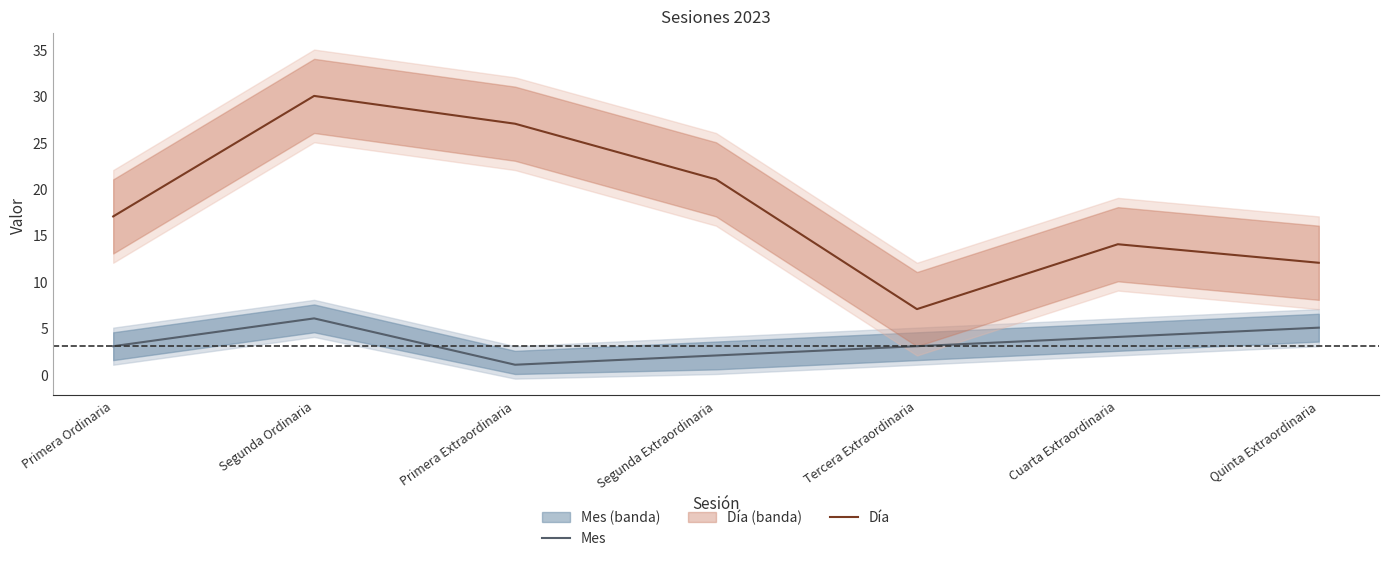

Reading left to right, transcribe all the data shown in this chart.

Mes: 3	6	1	2	3	4	5
Día: 17	30	27	21	7	14	12